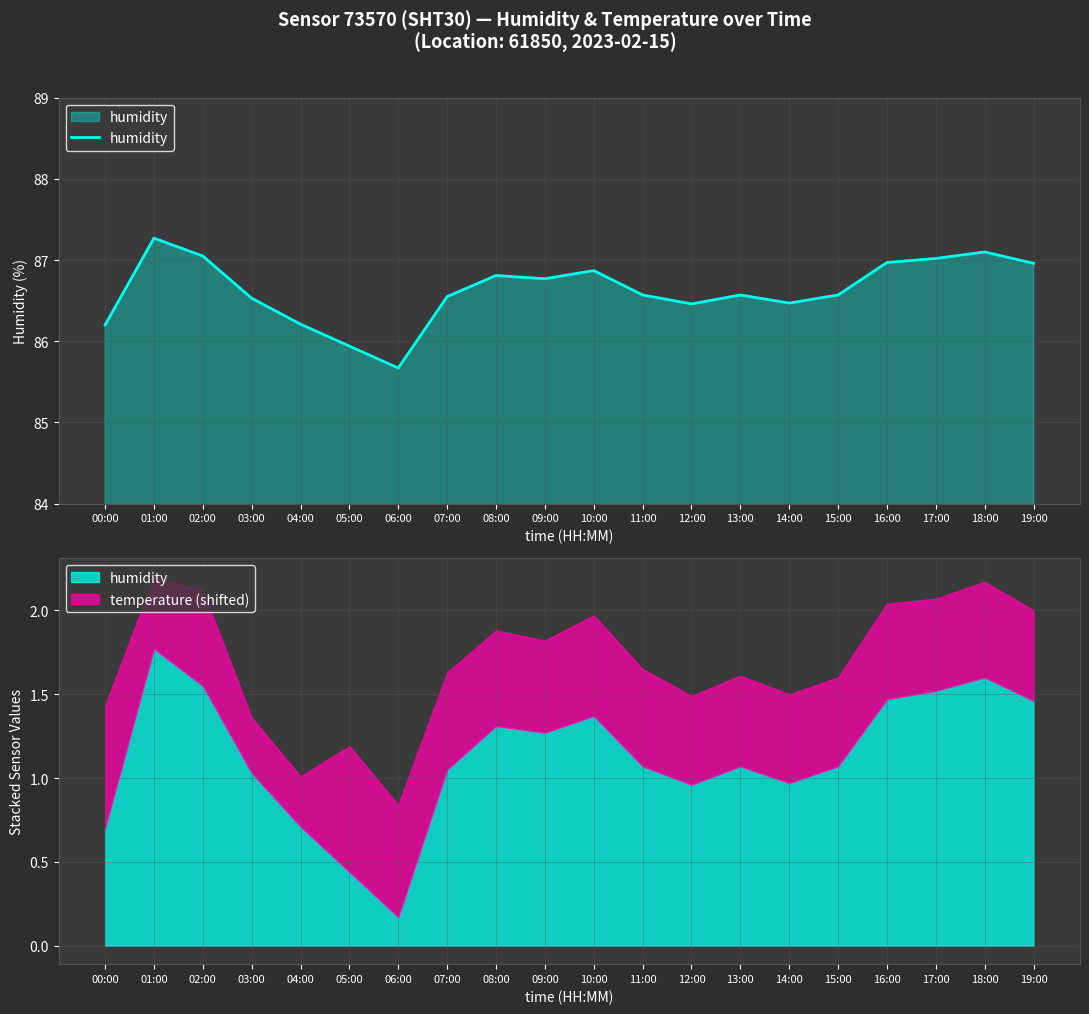

True or false: the data shows 127.8 at 07:00.

False